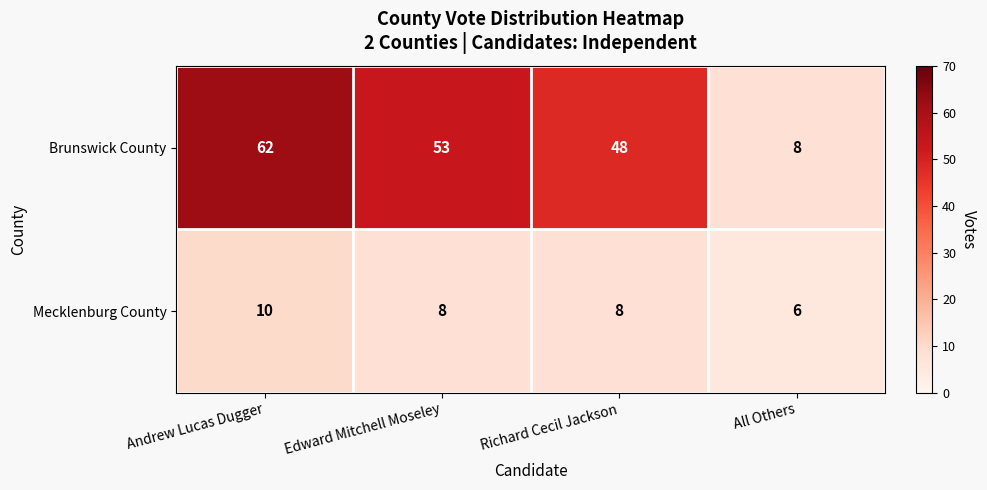

At how many categories does at least one series exceed 50?

2